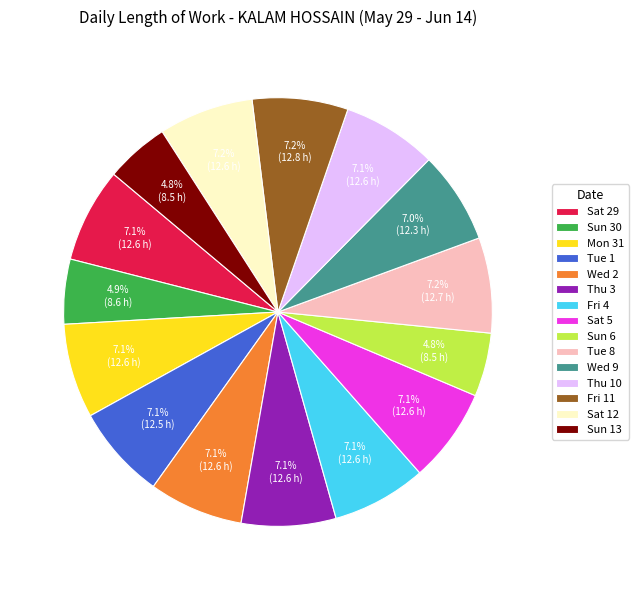

What percentage is the Wed 2 slice, to the nearest percent?

7%